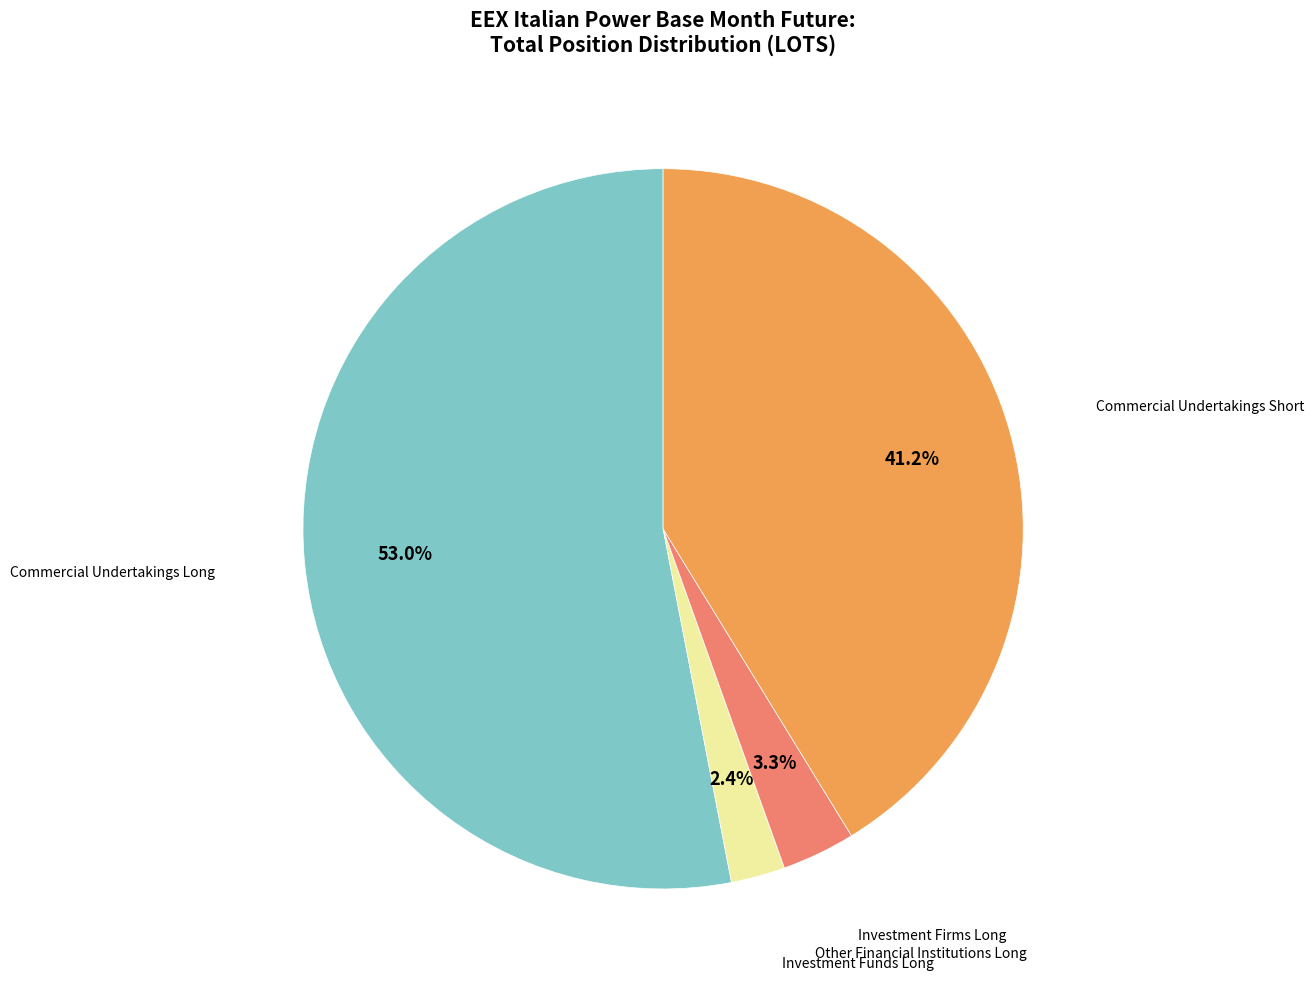

Does any single category account for the majority?

Yes